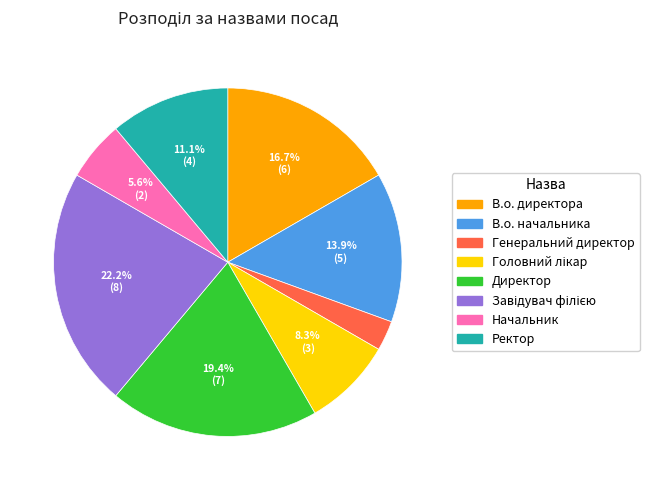

How much of the chart is everything except В.о. директора?

83.3%